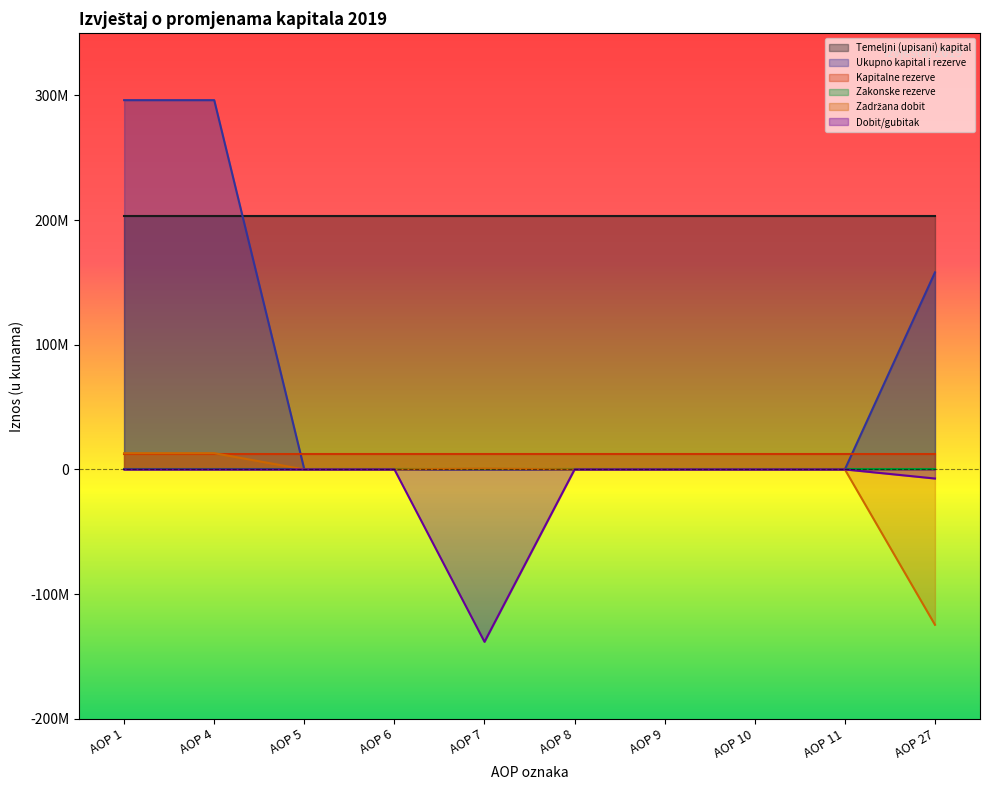

Is the value of Zadržana dobit at AOP 5 greater than the value of Ukupno kapital i rezerve at AOP 4?

No